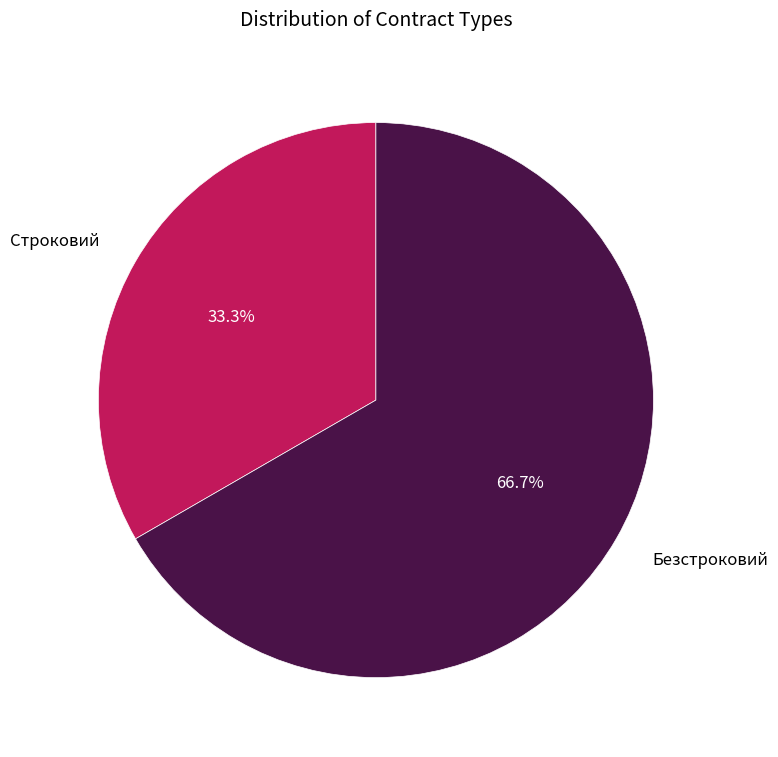

What is the largest slice in the pie chart?

Безстроковий